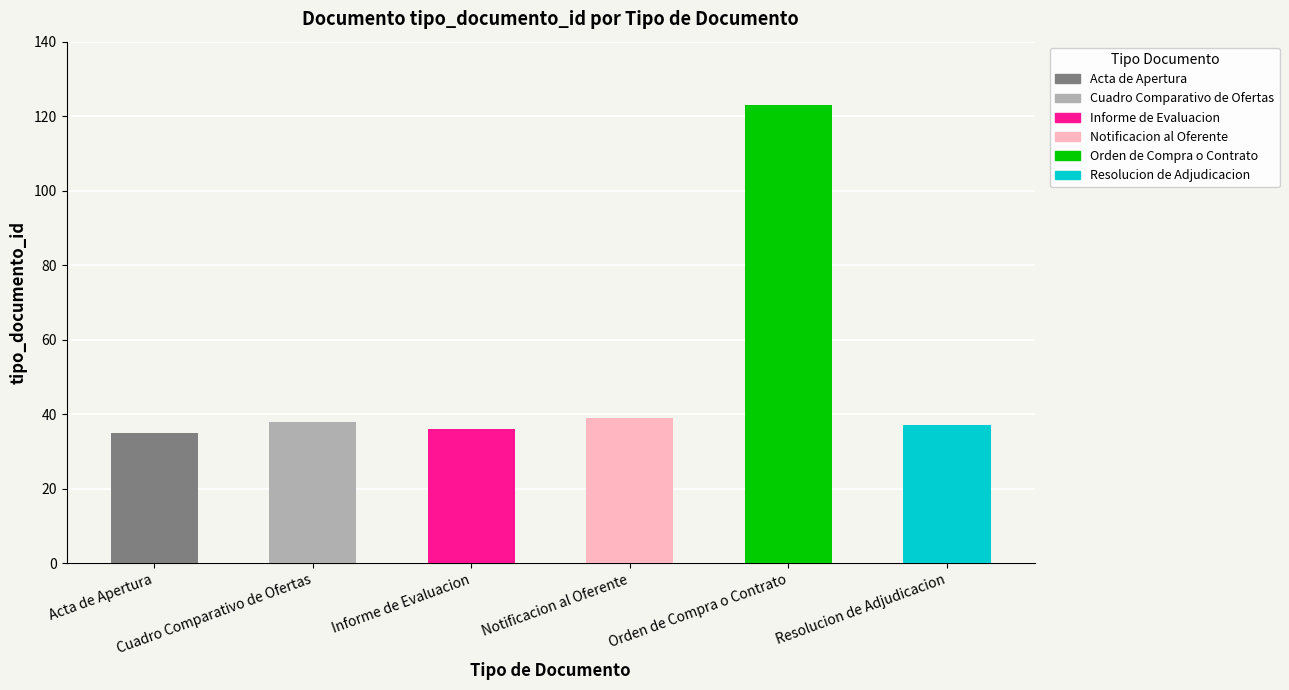

At which label is the value closest to 79?

Notificacion al Oferente